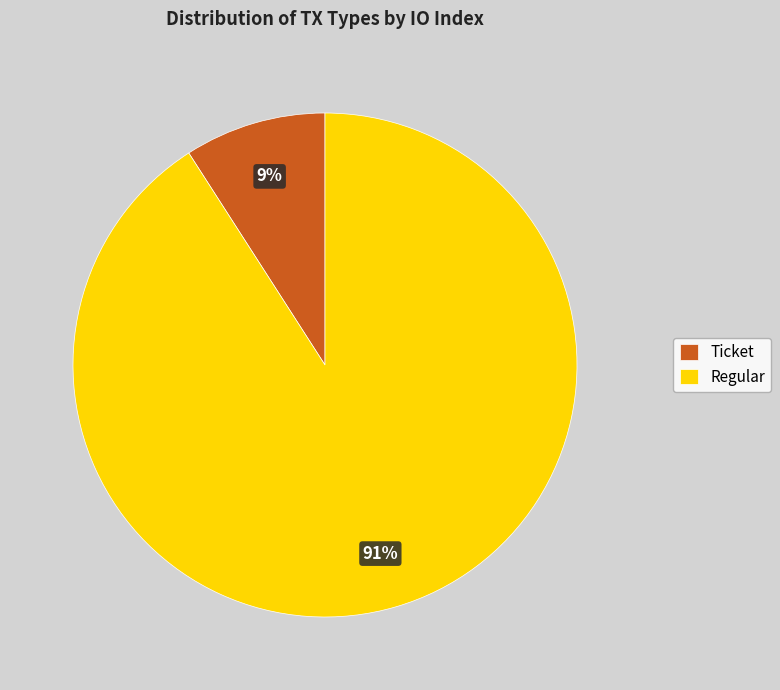

Which slice is the largest?

Regular